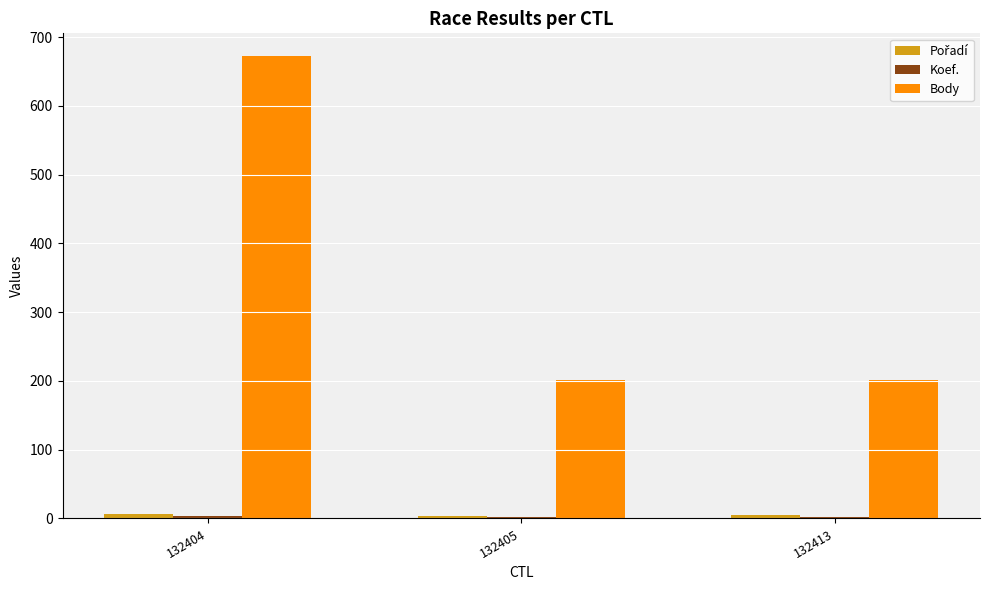

Is it true that Body equals 138 at 132405?

False